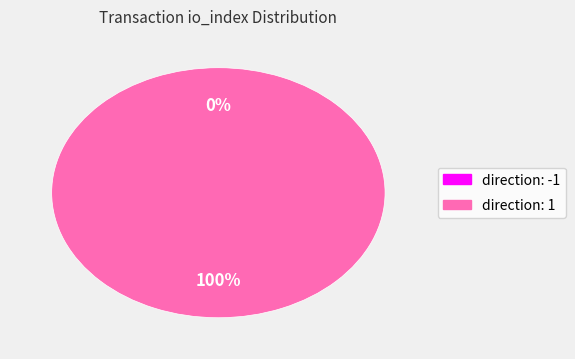

The direction=-1 (io_index=0) slice represents 0% of the pie. True or false?

True